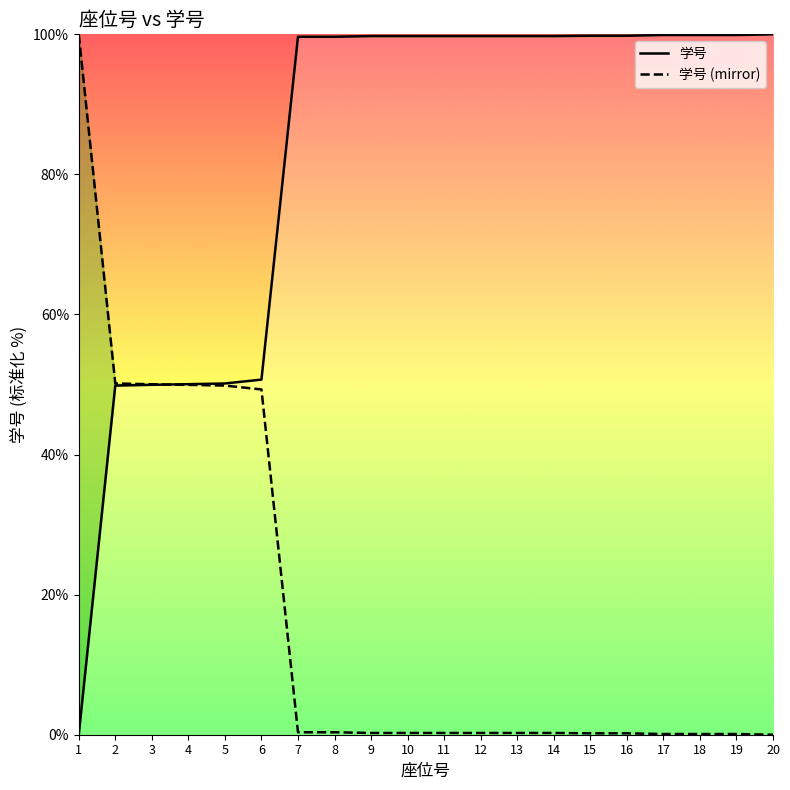

What is the value of the 学号 (mirror) point at the 18th from the left?

0.1